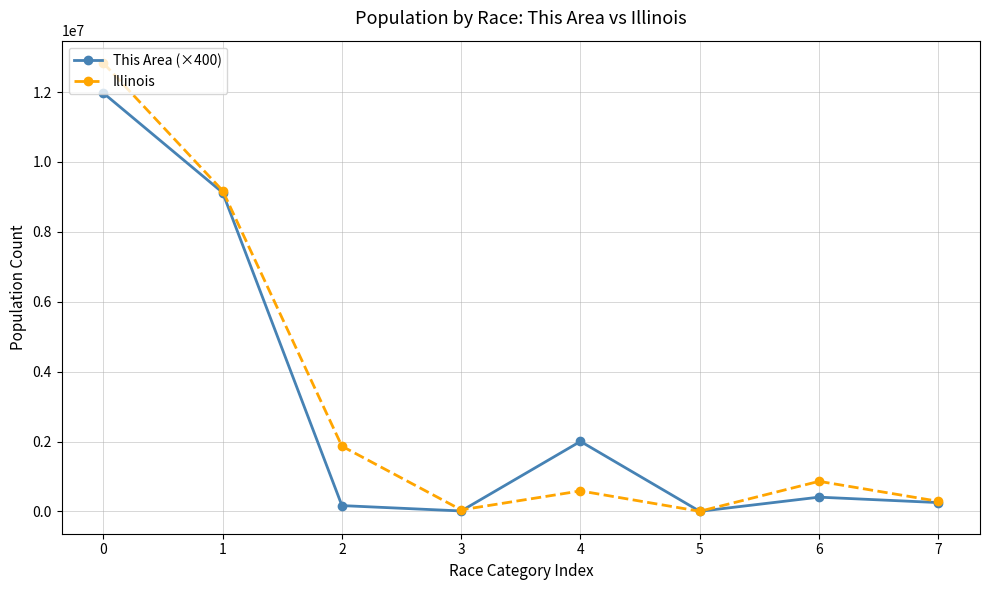

What is the sum of all This Area (×400) values?

23944800